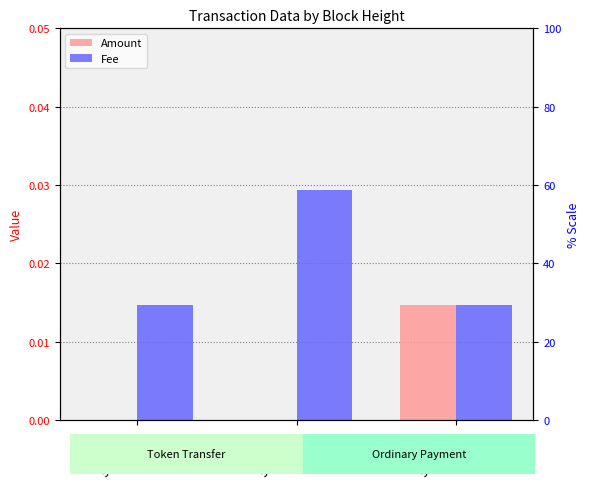

How many bars are there in total?

6